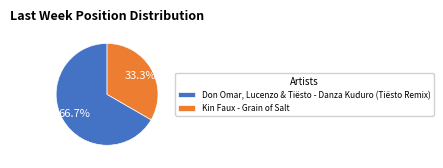

Is Don Omar, Lucenzo & Tiësto - Danza Kuduro (Tiësto Remix) the majority of the pie?

Yes